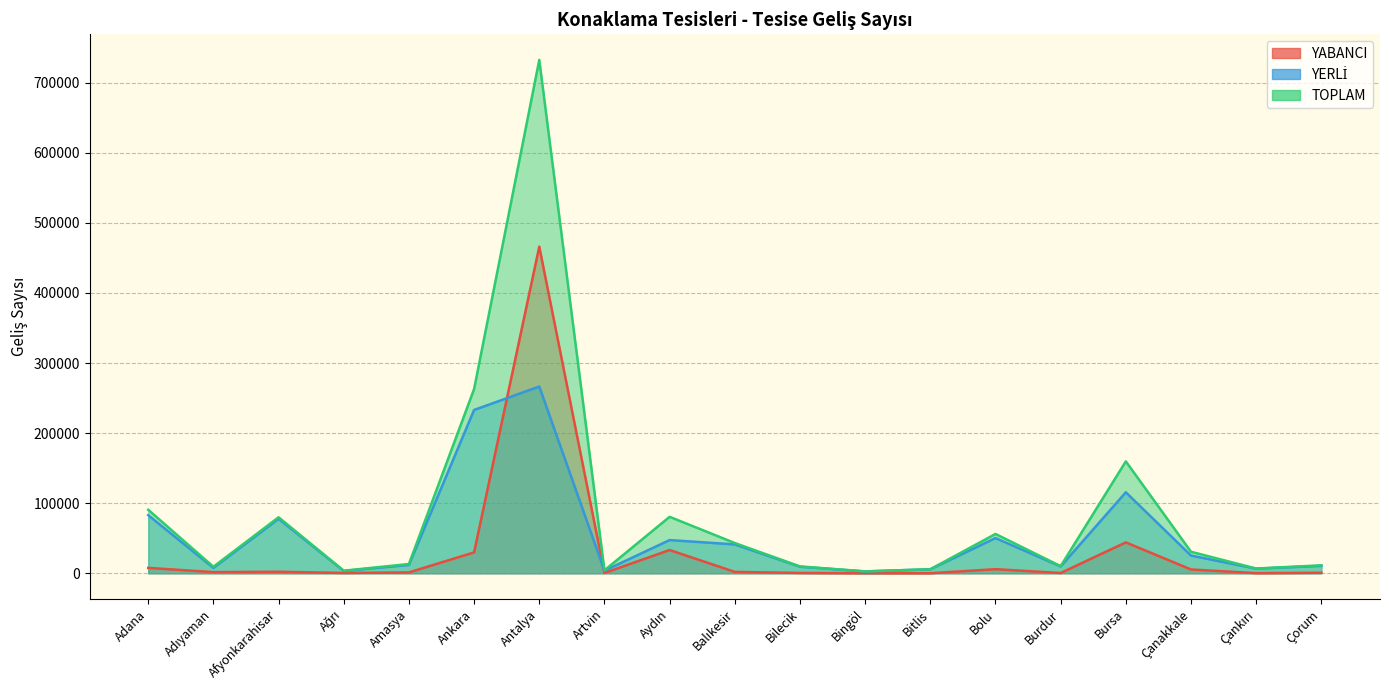

Where do YABANCI and YERLİ first cross each other?

Ankara and Antalya